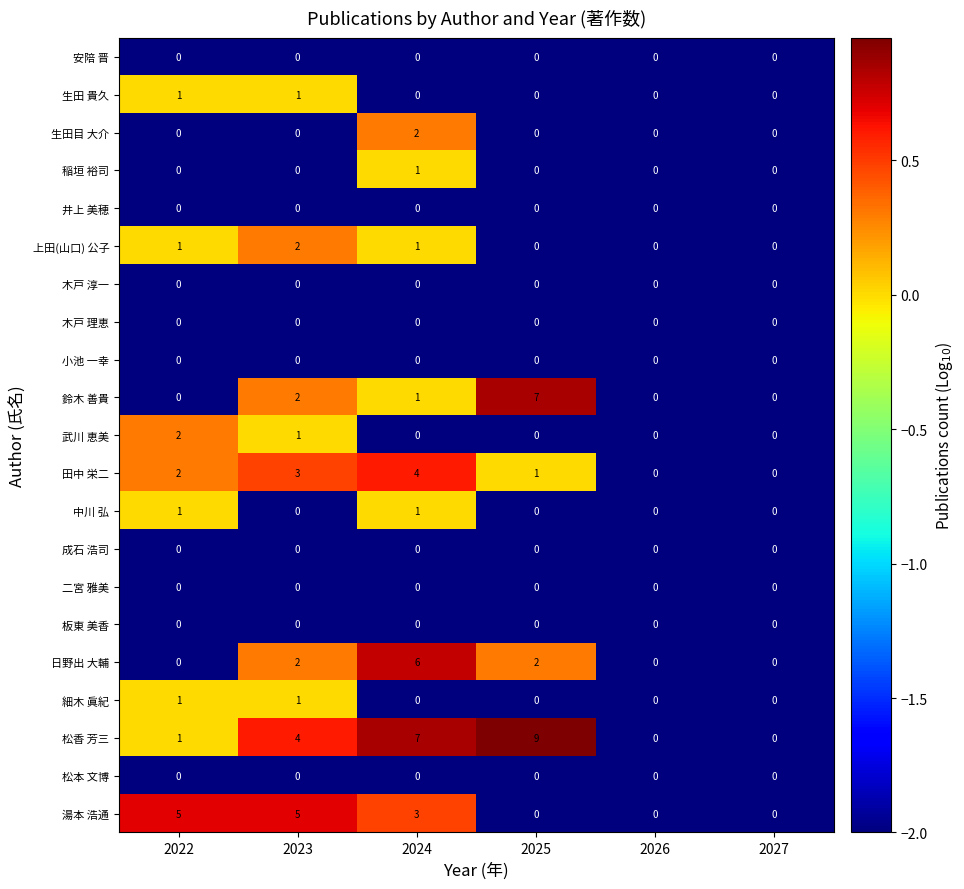

Which series has the widest spread of values?

松香 芳三